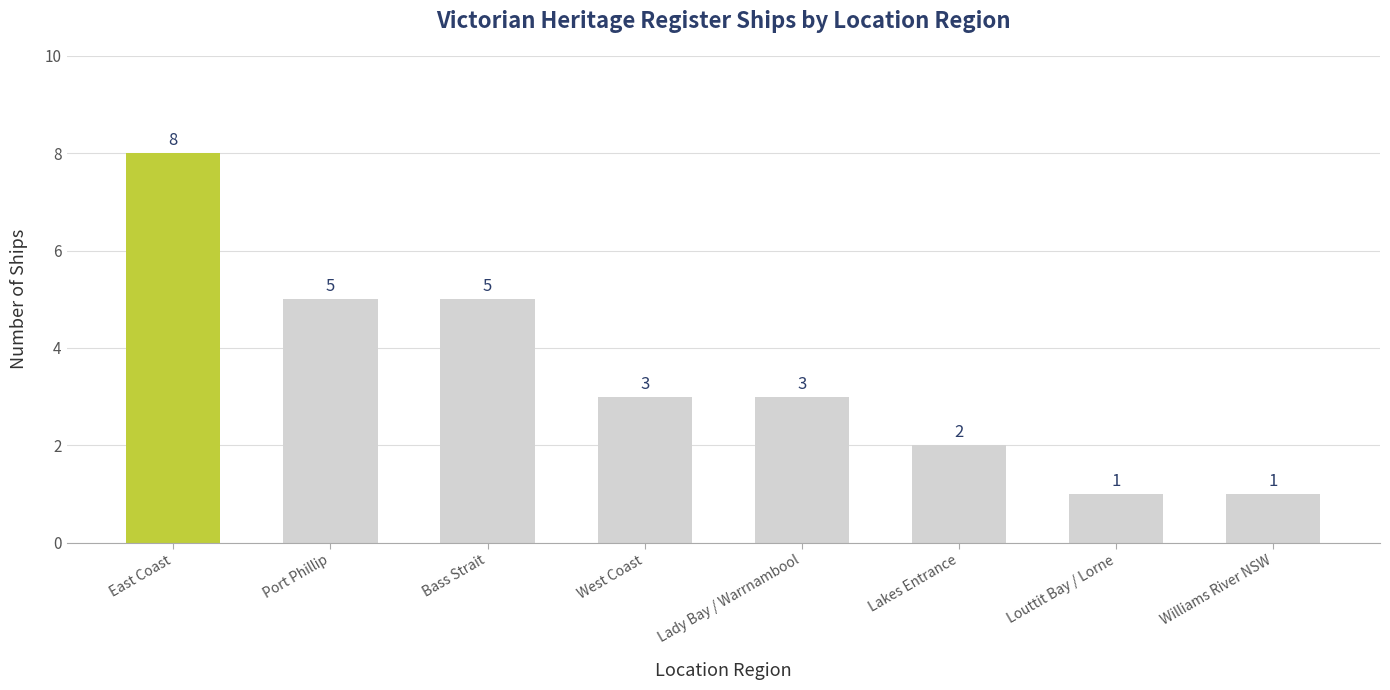

Is it true that the value at Port Phillip is 7?

False